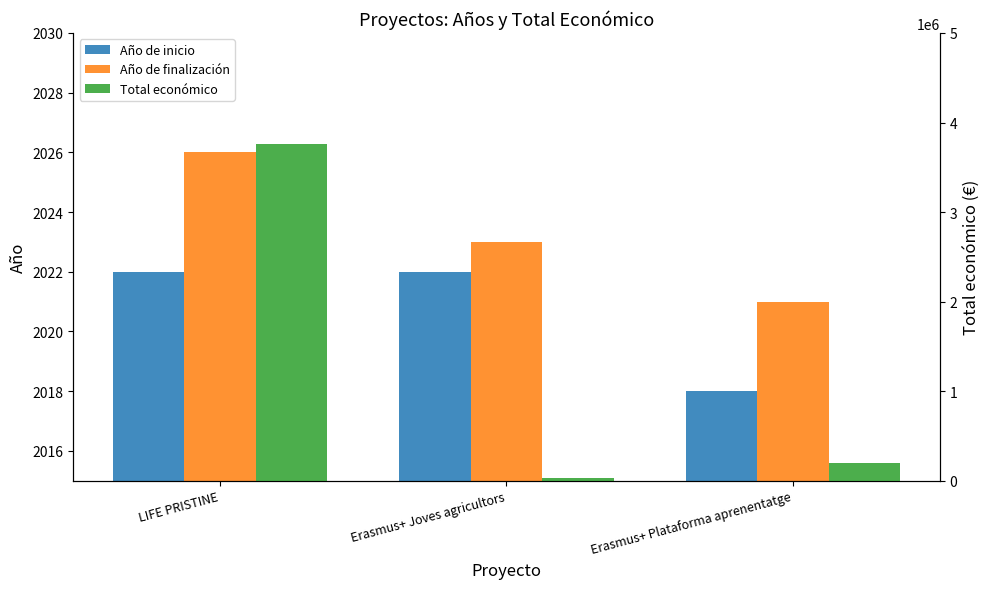

Which category has the lowest value across all series?

Erasmus+ Plataforma aprenentatge